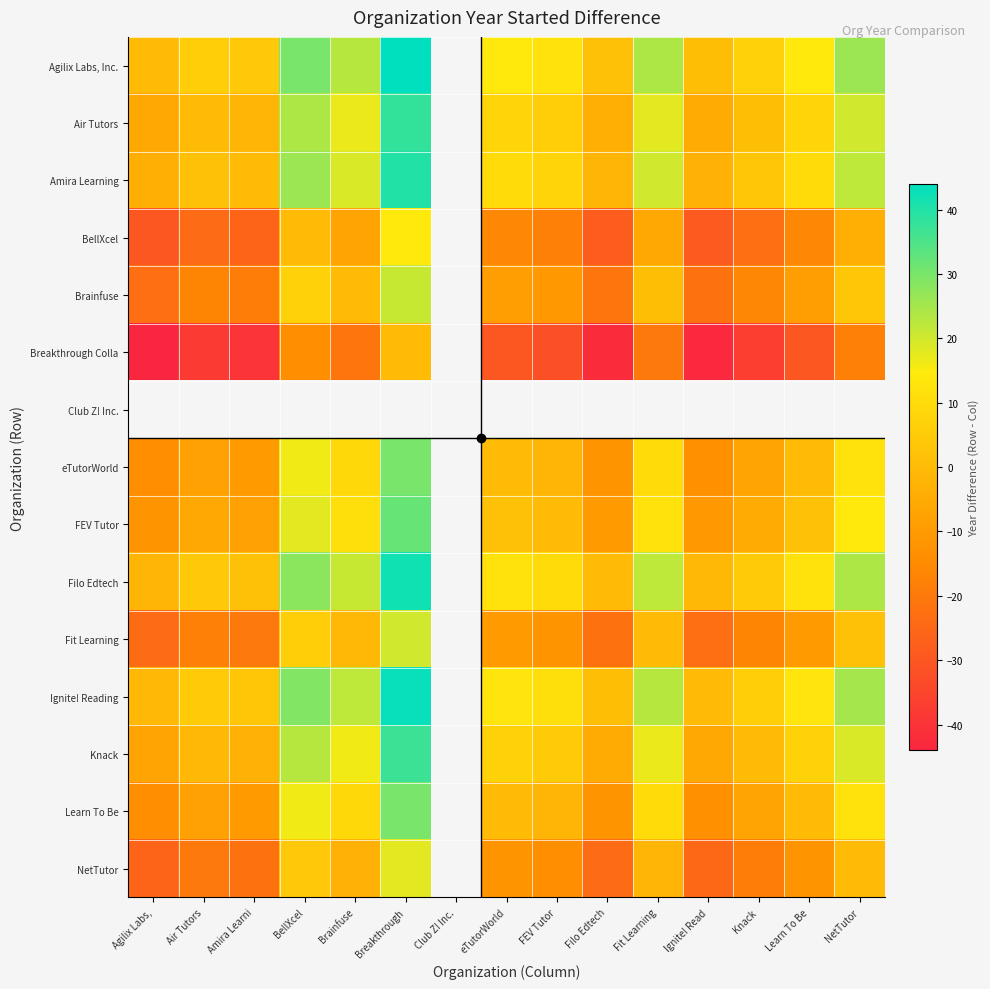

What is the difference between the Breakthrough Colla values at Knack and Filo Edtech?

5.0